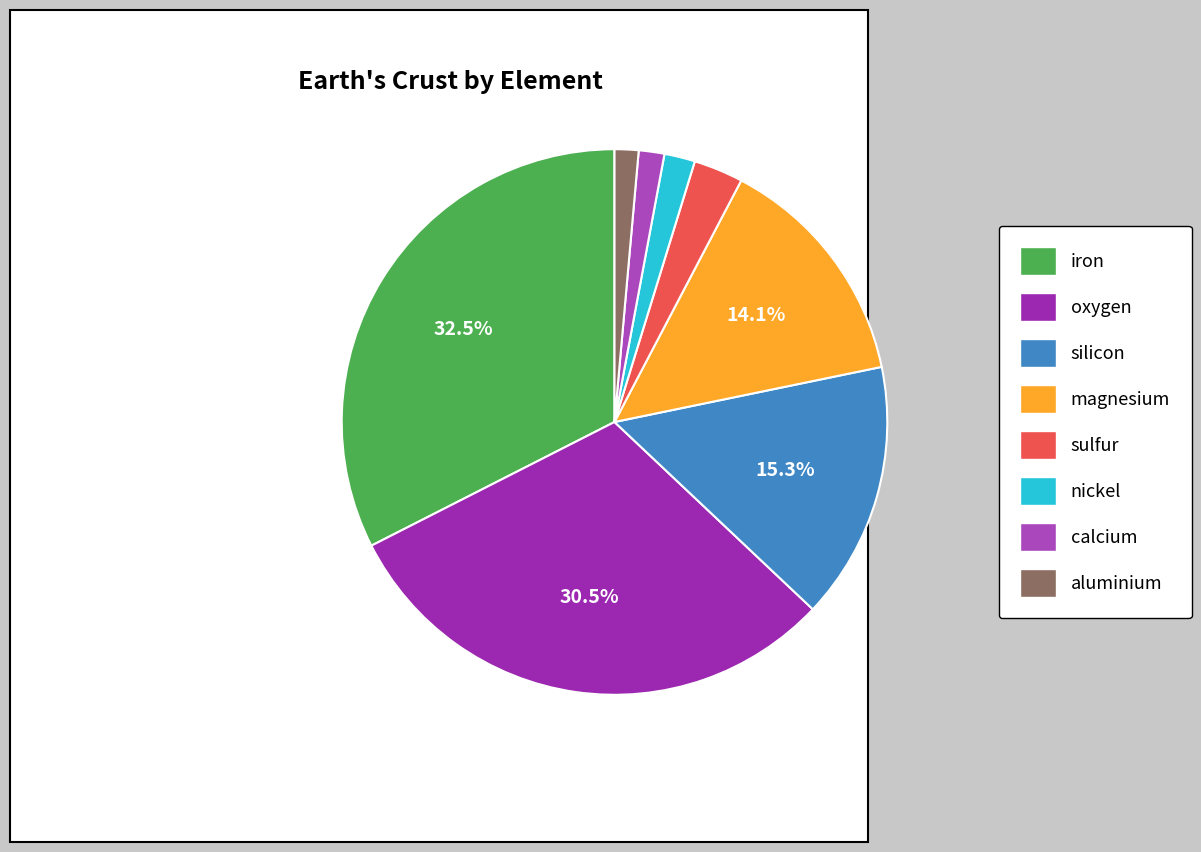

Is it true that iron is 32% of the pie?

True